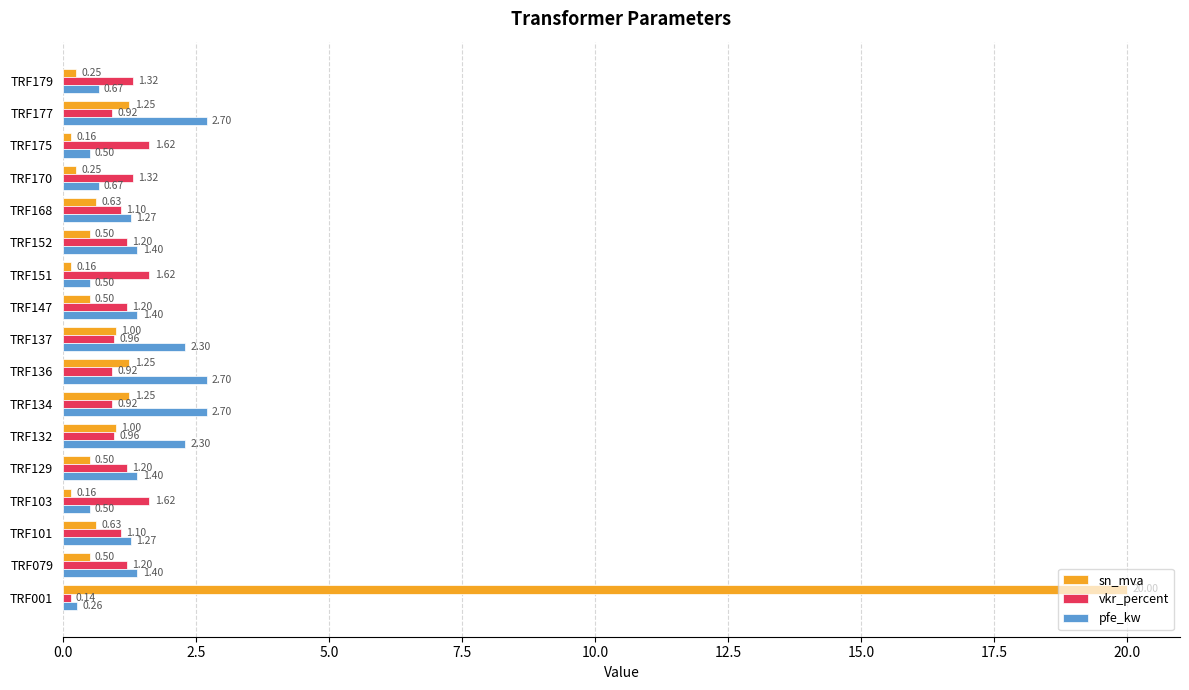

At how many categories does at least one series exceed 0?

17